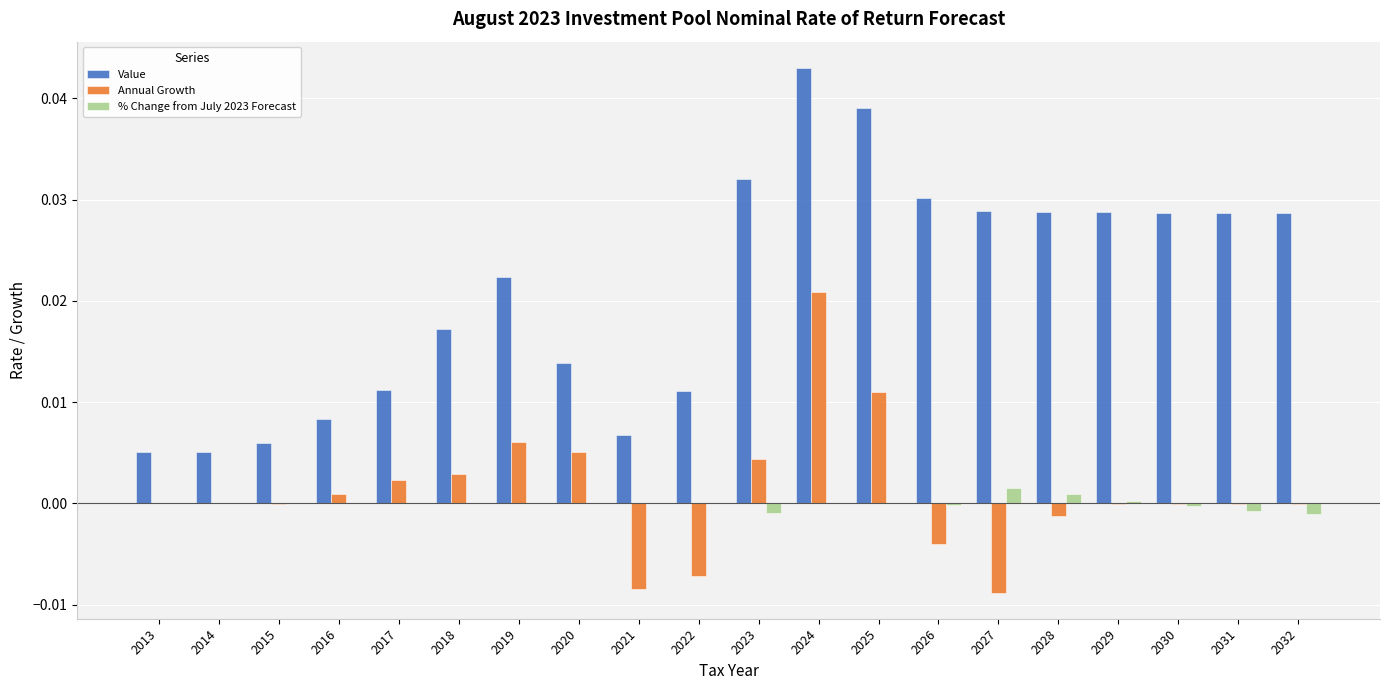

Which category has the highest value across all series?

2024